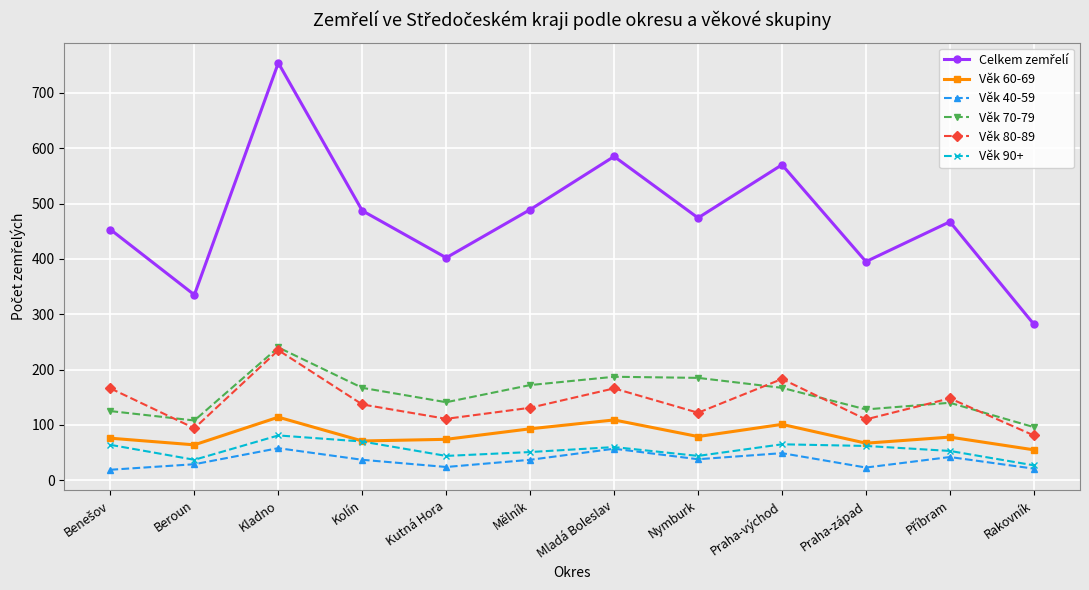

Does the chart display data point markers on the line(s)?

Yes